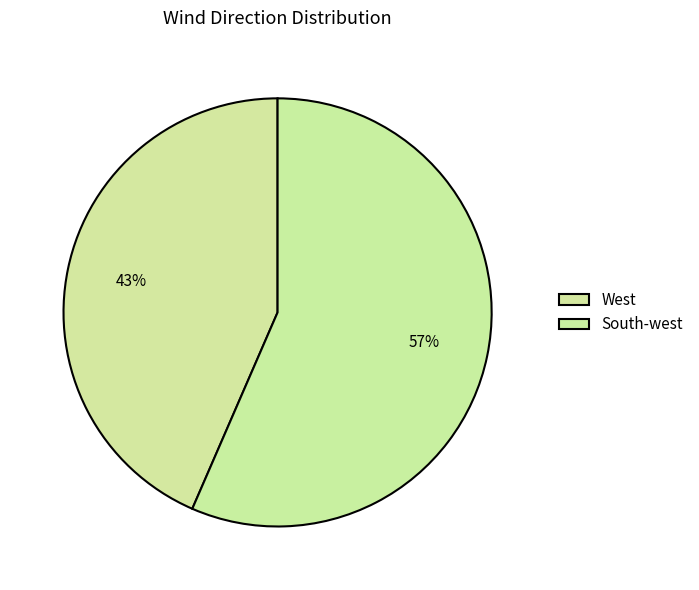

What is the change in value from West to South-west?

+3